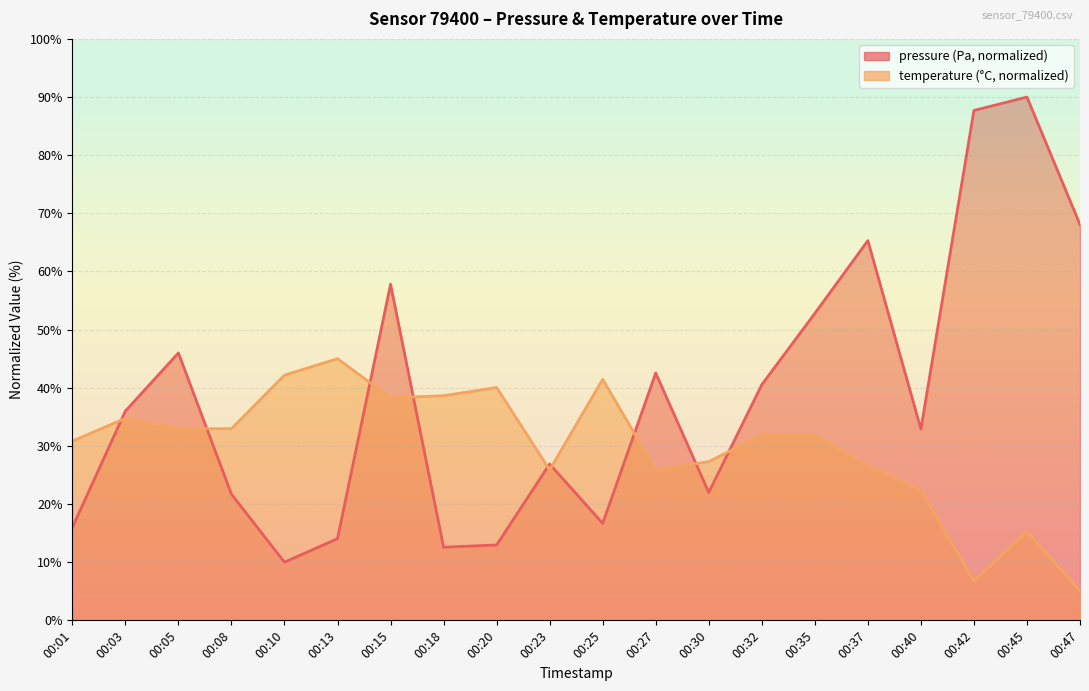

How many data points in temperature are less than 31?

9